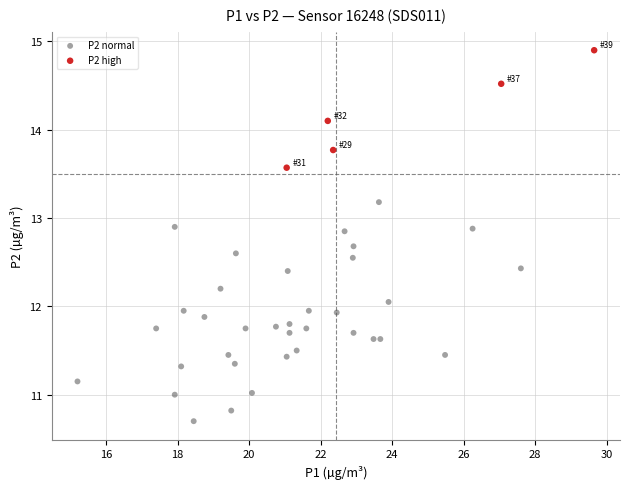

Which series reaches the maximum Y coordinate?

P2 high